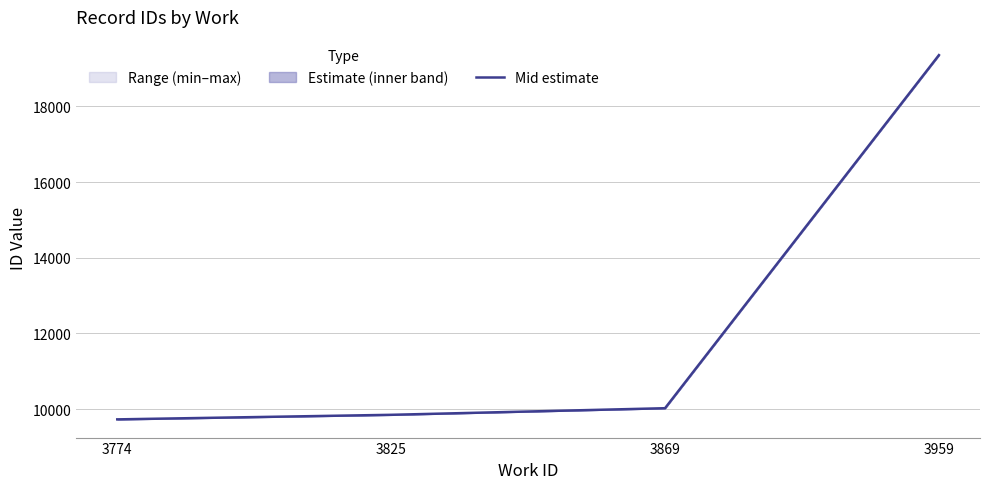

What value does the data have at 3869?

10025.0